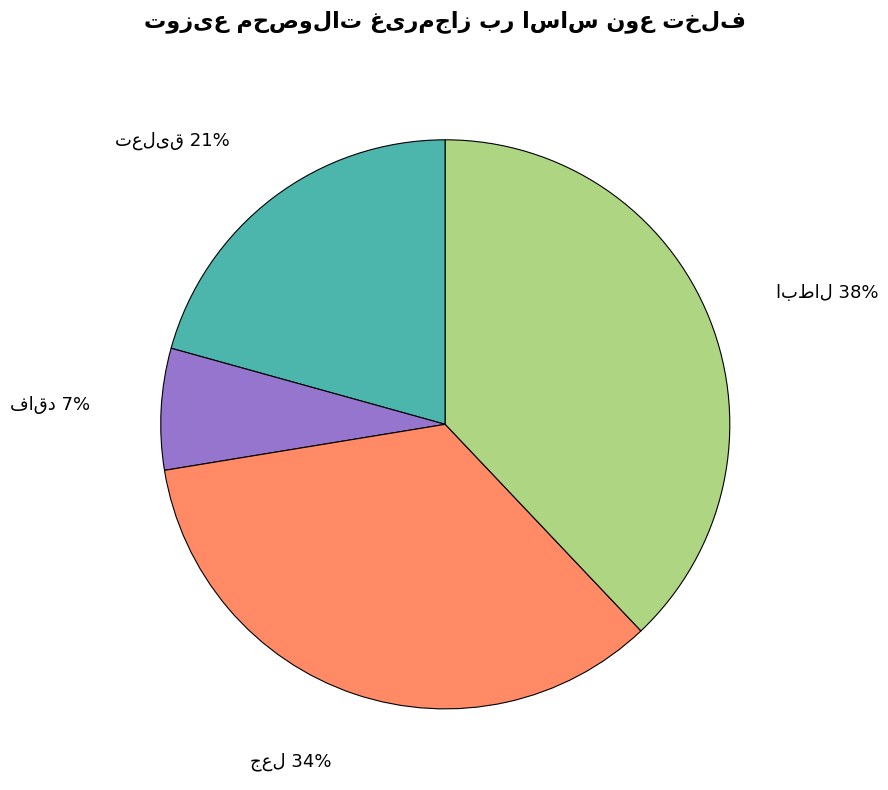

To the nearest percent, what is the difference between the largest and smallest slice percentages?

31%